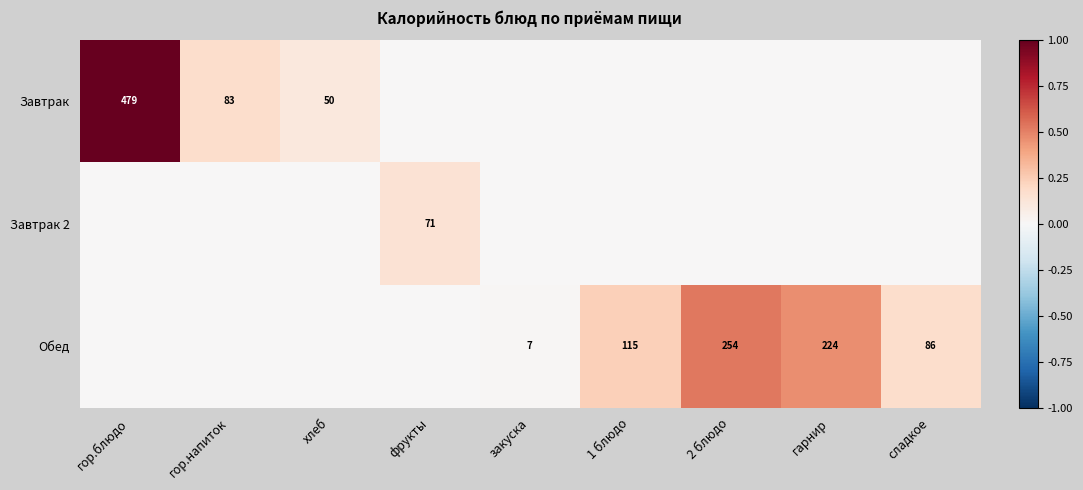

What is the sum of the Обед values at 1 блюдо and сладкое?

201